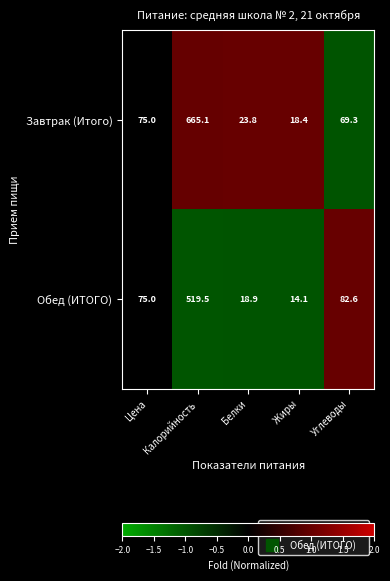

True or false: Завтрак (Итого) has a value of 18.4 at Жиры.

True